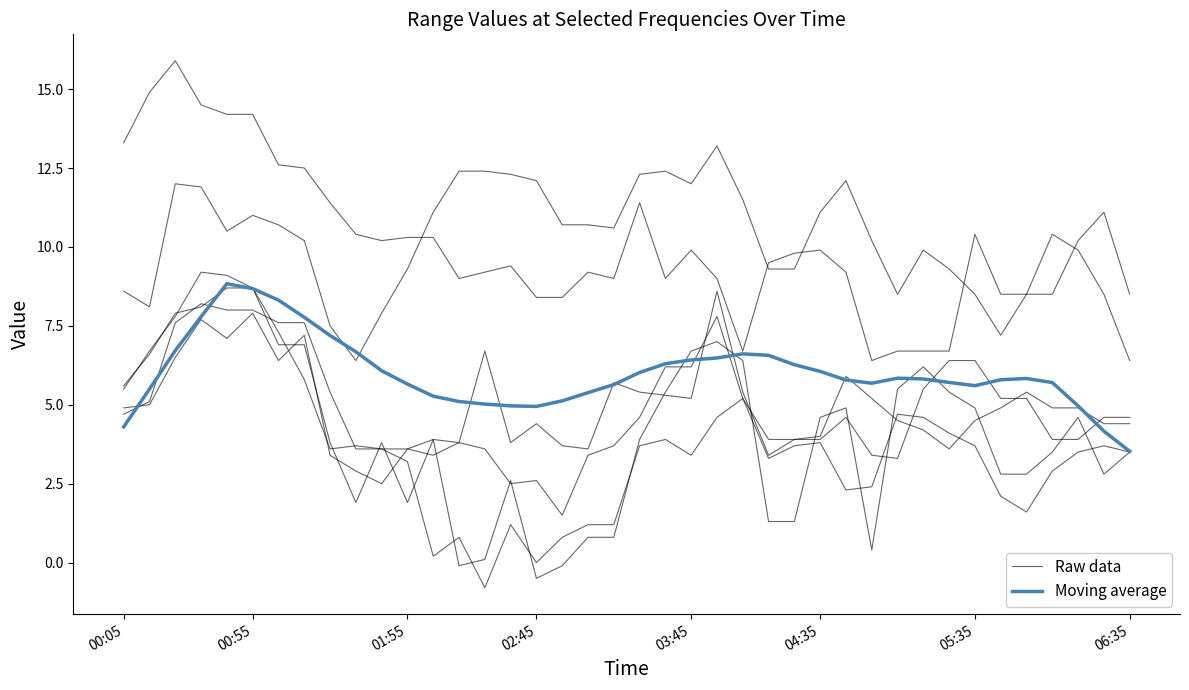

At which category does Raw data reach its first local valley?

8